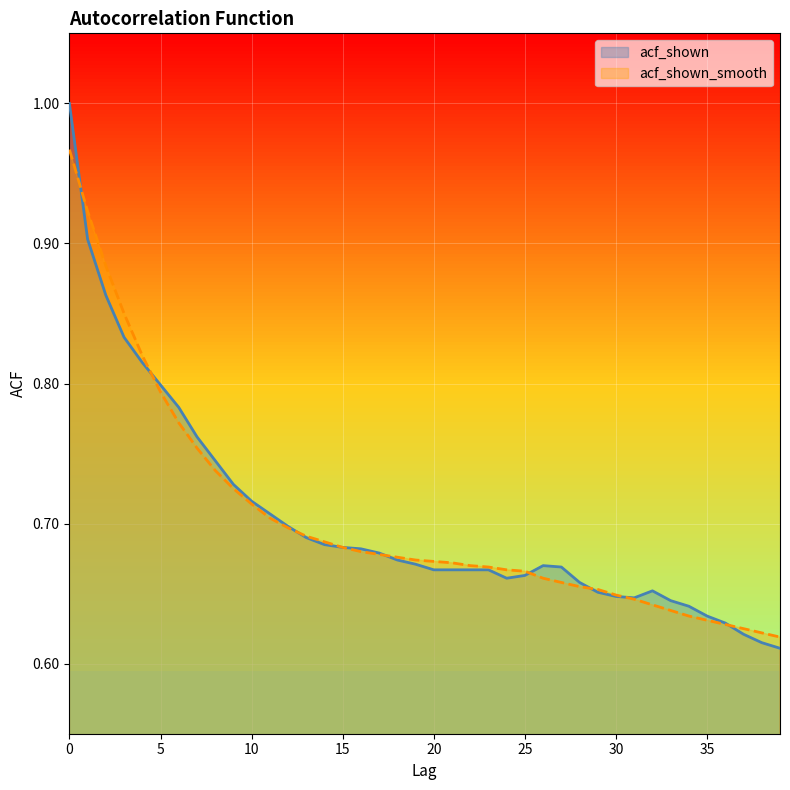

What is the sum of all acf_shown values?

28.1